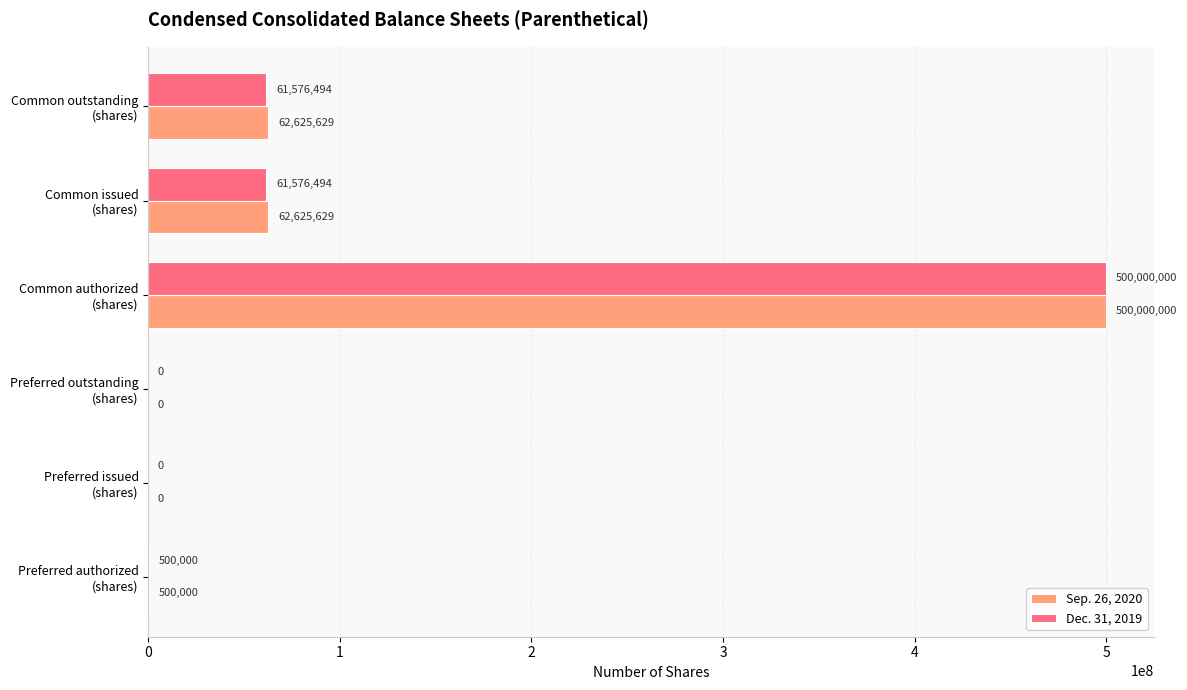

What is the maximum value shown in the chart?

500000000